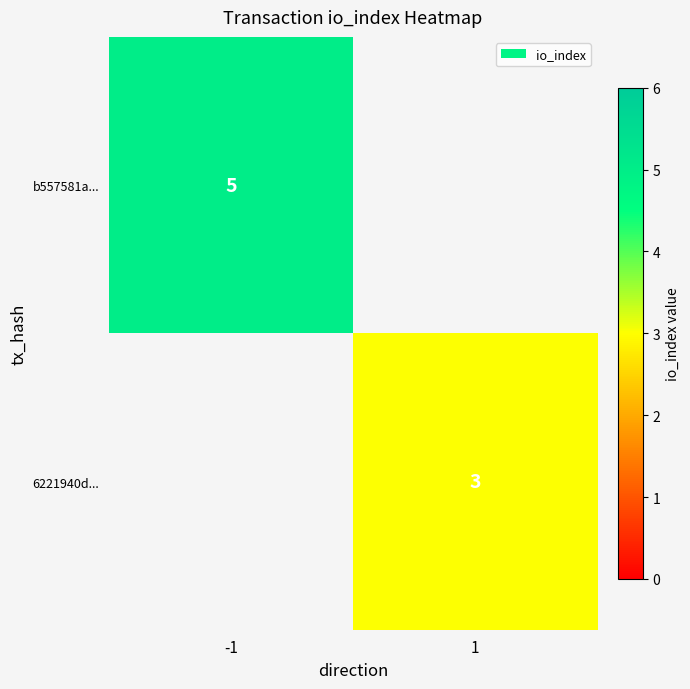

The b557581a... series shows 8.1 at -1. True or false?

False